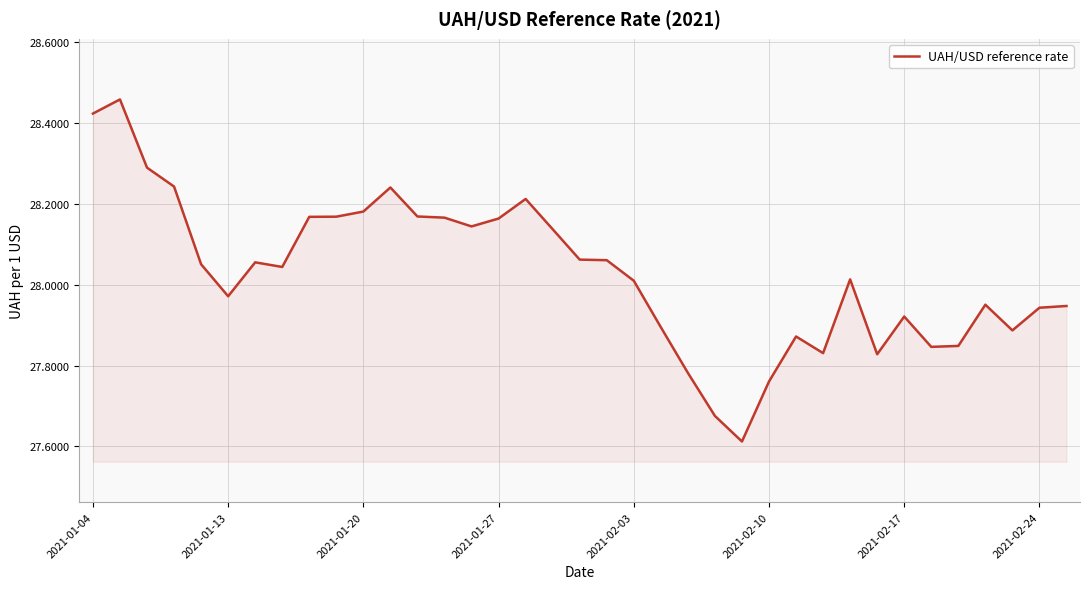

How many lines are shown in the chart?

1